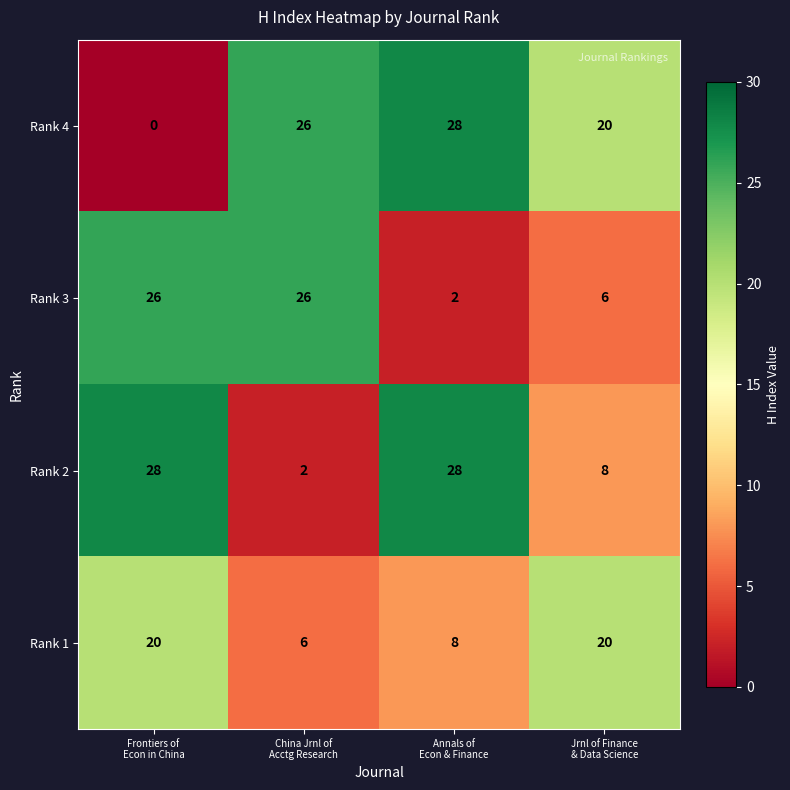

What is the difference between the second highest and second lowest values in the Rank 1 series?

12